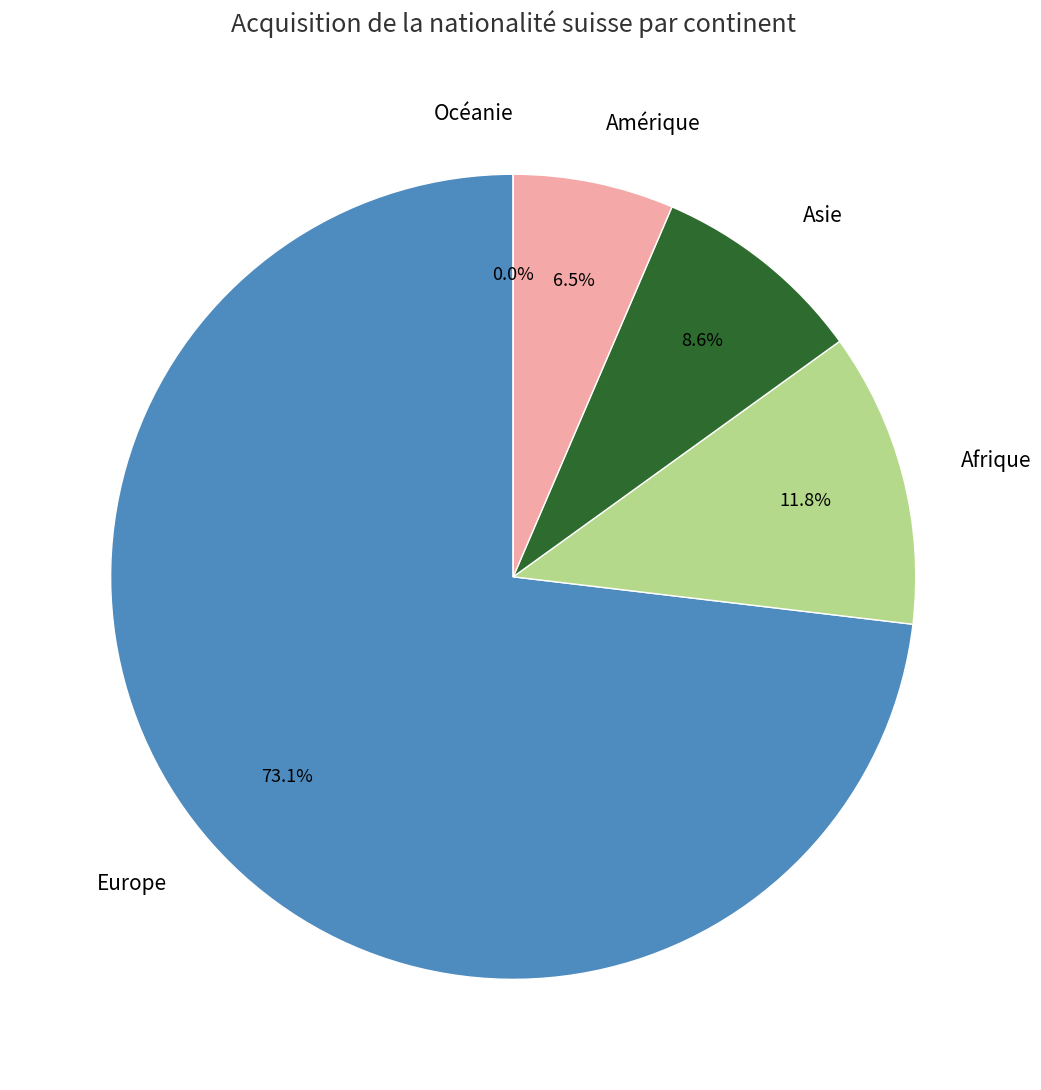

Rank the categories by value from lowest to highest.

Océanie, Amérique, Asie, Afrique, Europe